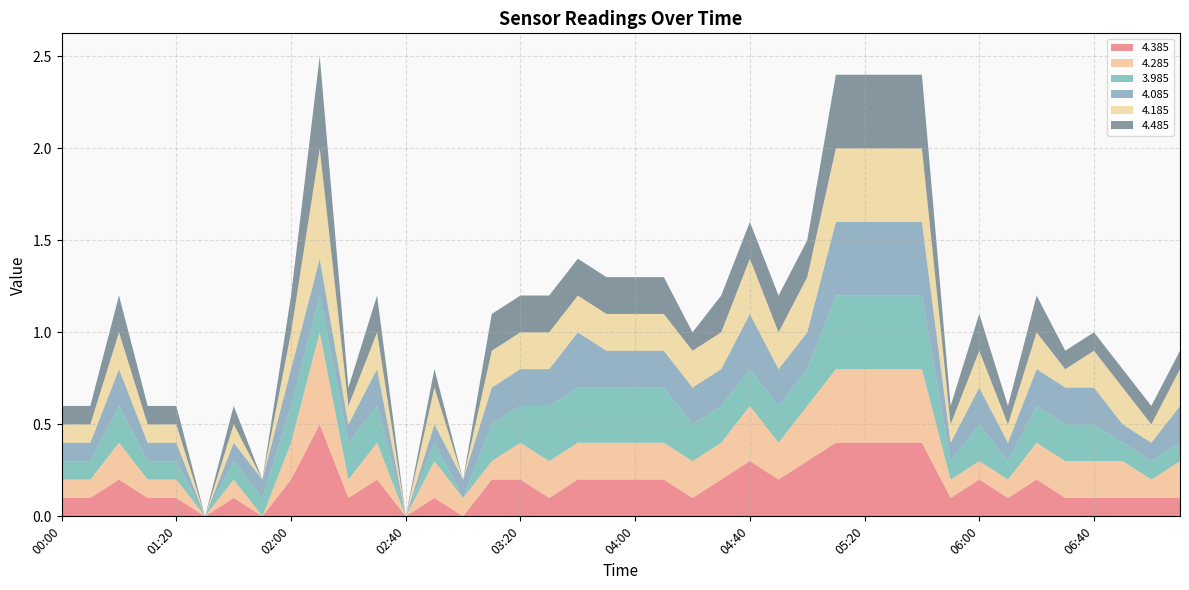

What is the total value across all series at 01:20?

0.6